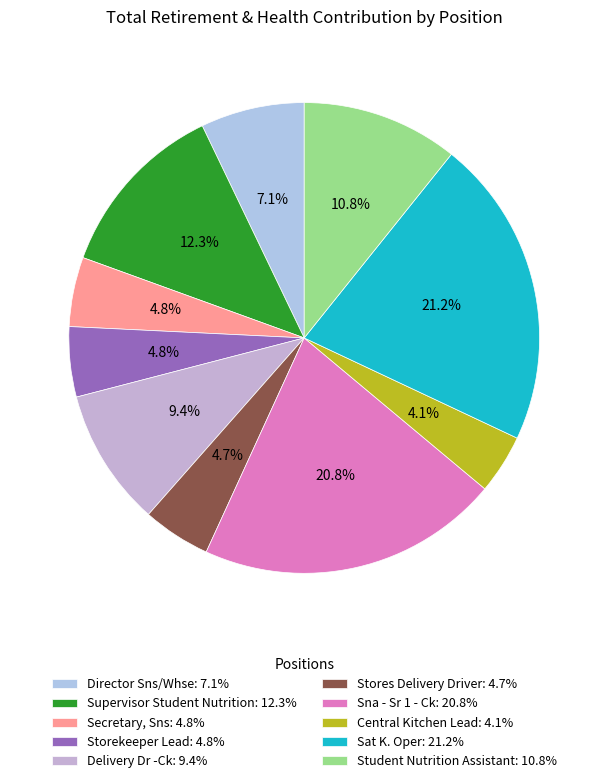

Is Director Sns/Whse the majority of the pie?

No